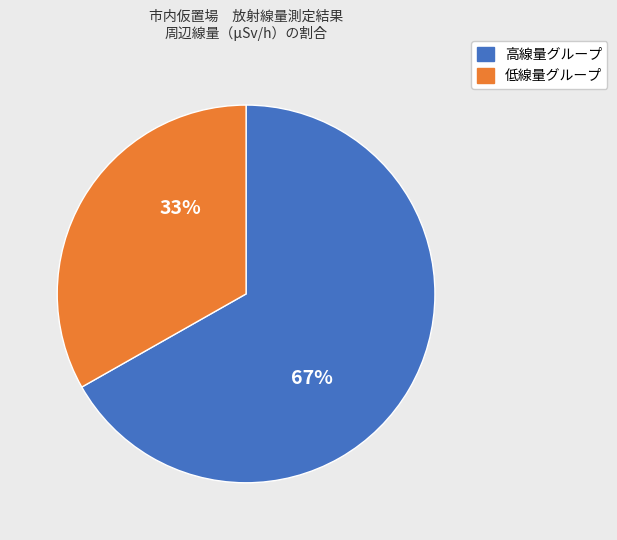

What is the smallest slice in the pie chart?

低線量グループ